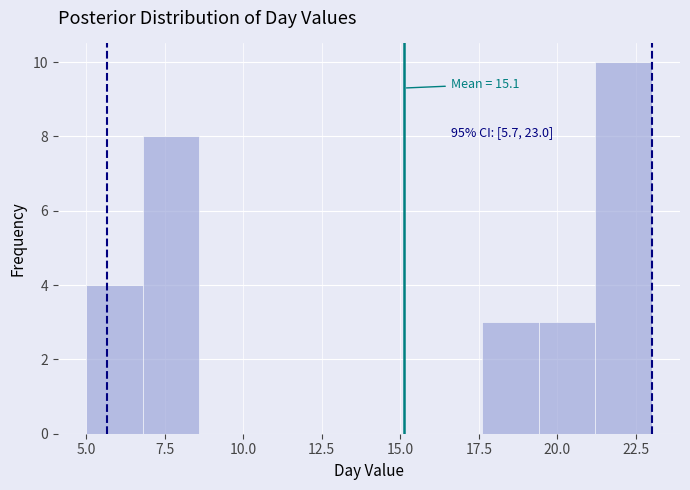

Around what value on the x-axis is the tallest bar? Give the approximate position of its centre, as read against the axis.

22.0